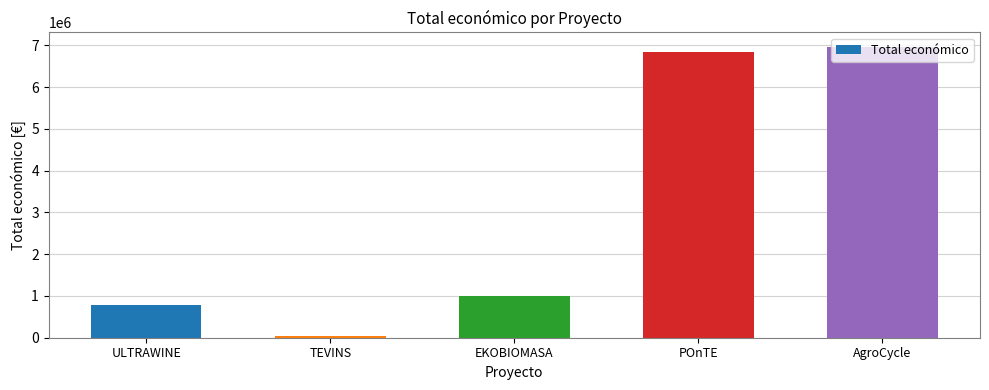

What is the value of the 5th bar from the left?

6960293